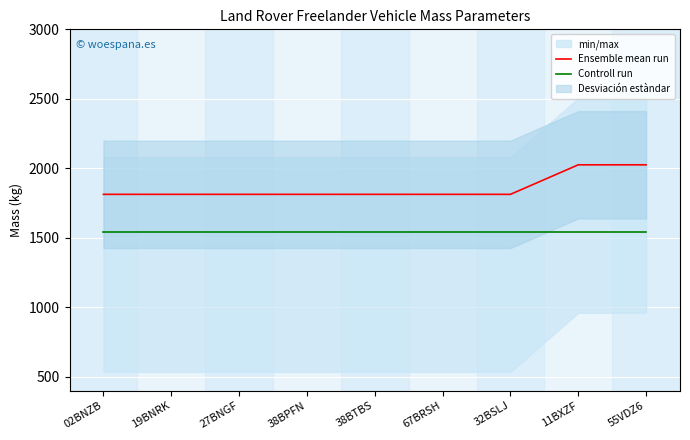

Reading left to right, what are all the values shown in this chart?

Ensemble mean run: 02BNZB=1812.5	19BNRK=1812.5	27BNGF=1812.5	38BPFN=1812.5	38BTBS=1812.5	67BRSH=1812.5	32BSLJ=1812.5	11BXZF=2025.0	55VDZ6=2025.0
Controll run: 02BNZB=1545.0	19BNRK=1545.0	27BNGF=1545.0	38BPFN=1545.0	38BTBS=1545.0	67BRSH=1545.0	32BSLJ=1545.0	11BXZF=1545.0	55VDZ6=1545.0